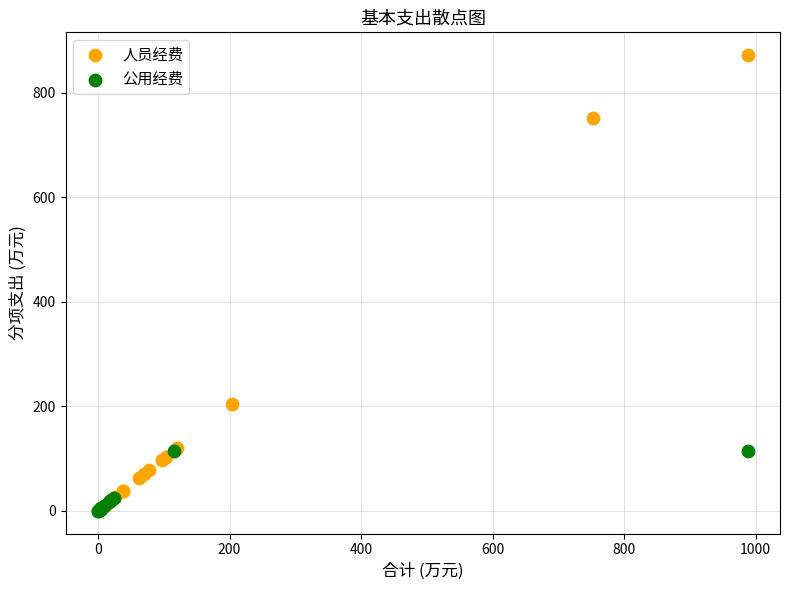

Which series reaches the maximum Y coordinate?

人员经费